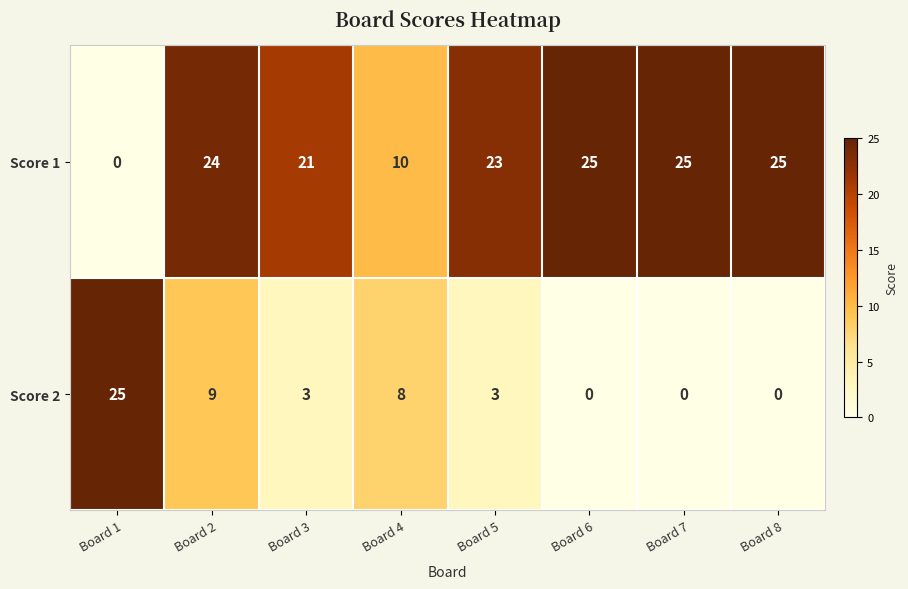

What is the sum of the Score 1 values at Board 7 and Board 8?

50